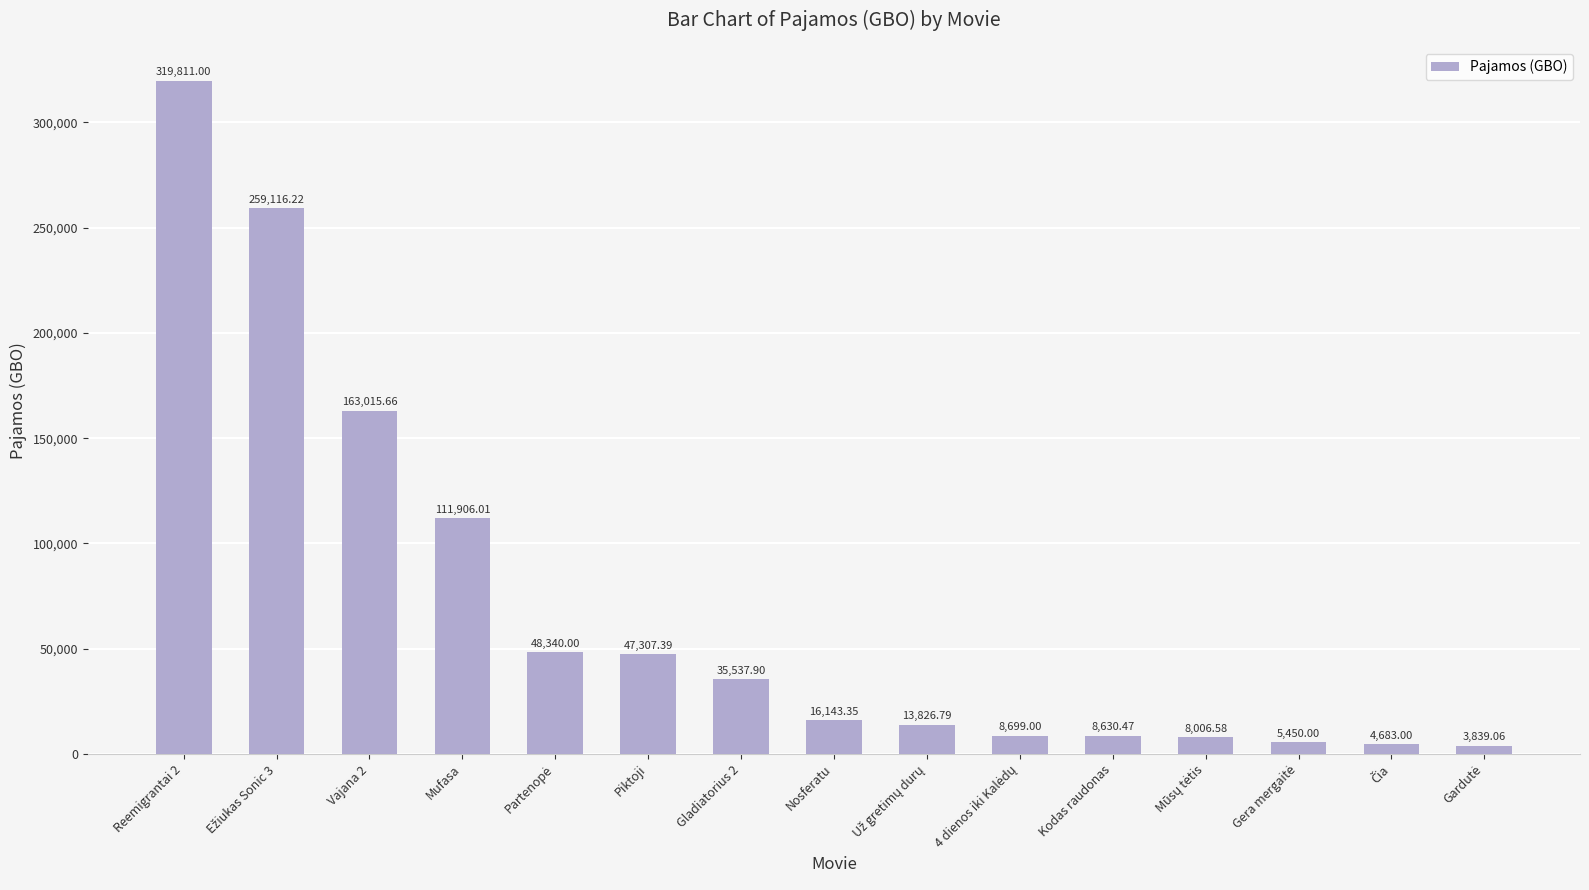

What is the label of the 3rd bar from the left?

Vajana 2